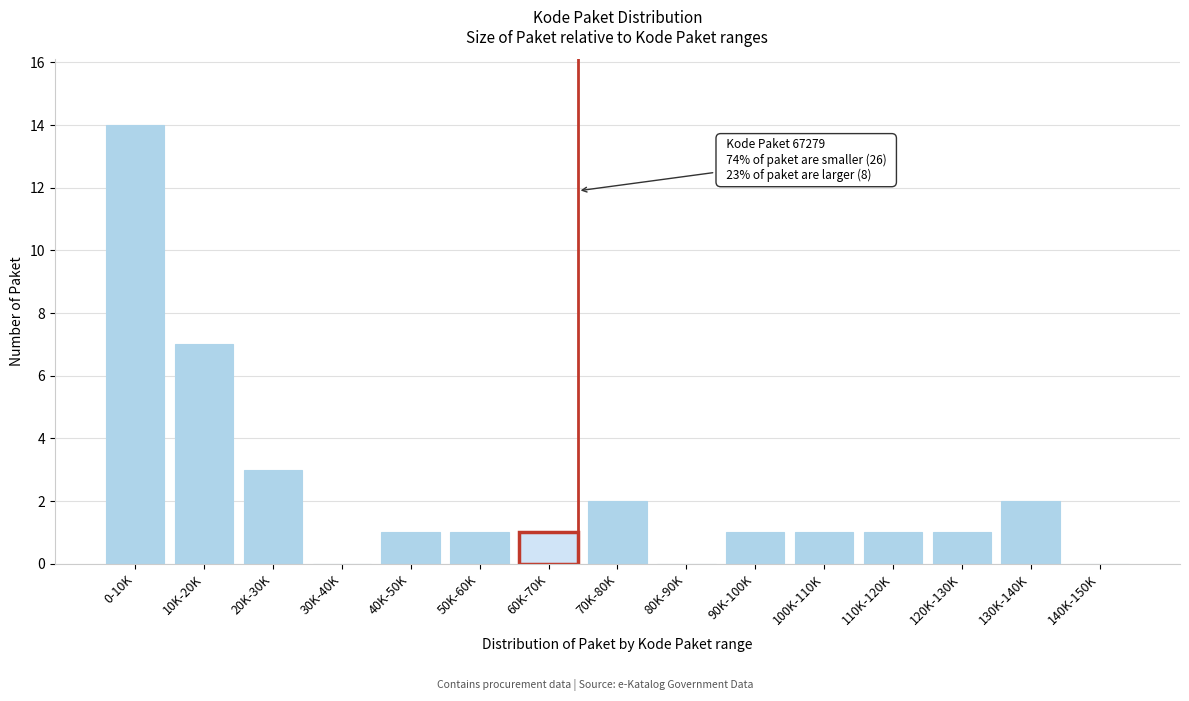

Reading left to right, transcribe all the data shown in this chart.

0-10K=14	10K-20K=7	20K-30K=3	30K-40K=0	40K-50K=1	50K-60K=1	60K-70K=1	70K-80K=2	80K-90K=0	90K-100K=1	100K-110K=1	110K-120K=1	120K-130K=1	130K-140K=2	140K-150K=0